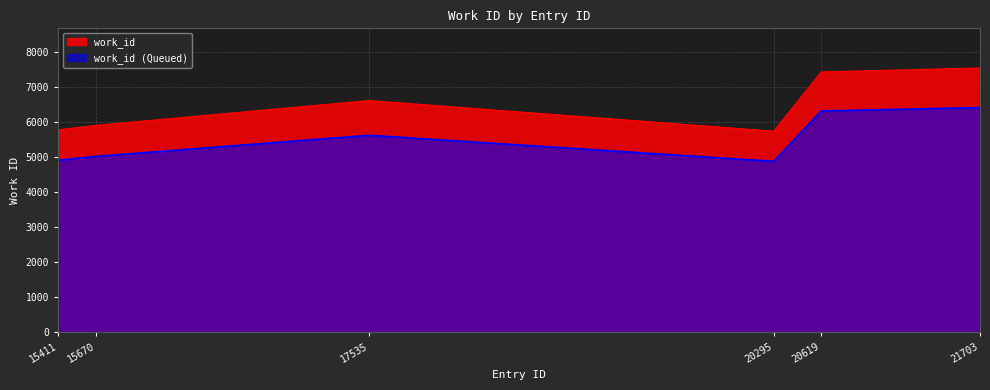

What is the minimum value shown in the chart?

4875.6